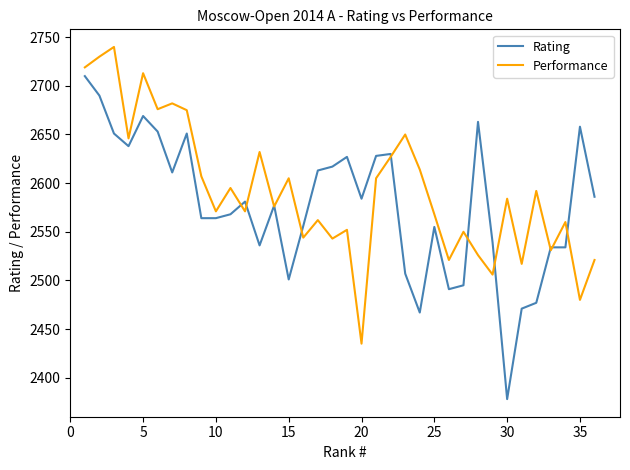

What is the greatest value displayed?

2740